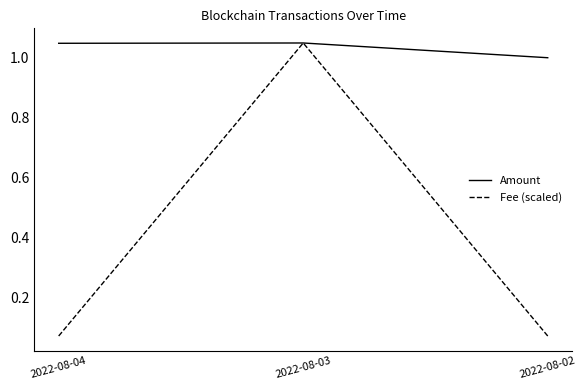

Is the value of Fee (scaled) at 2022-08-02 greater than the value of Amount at 2022-08-03?

No